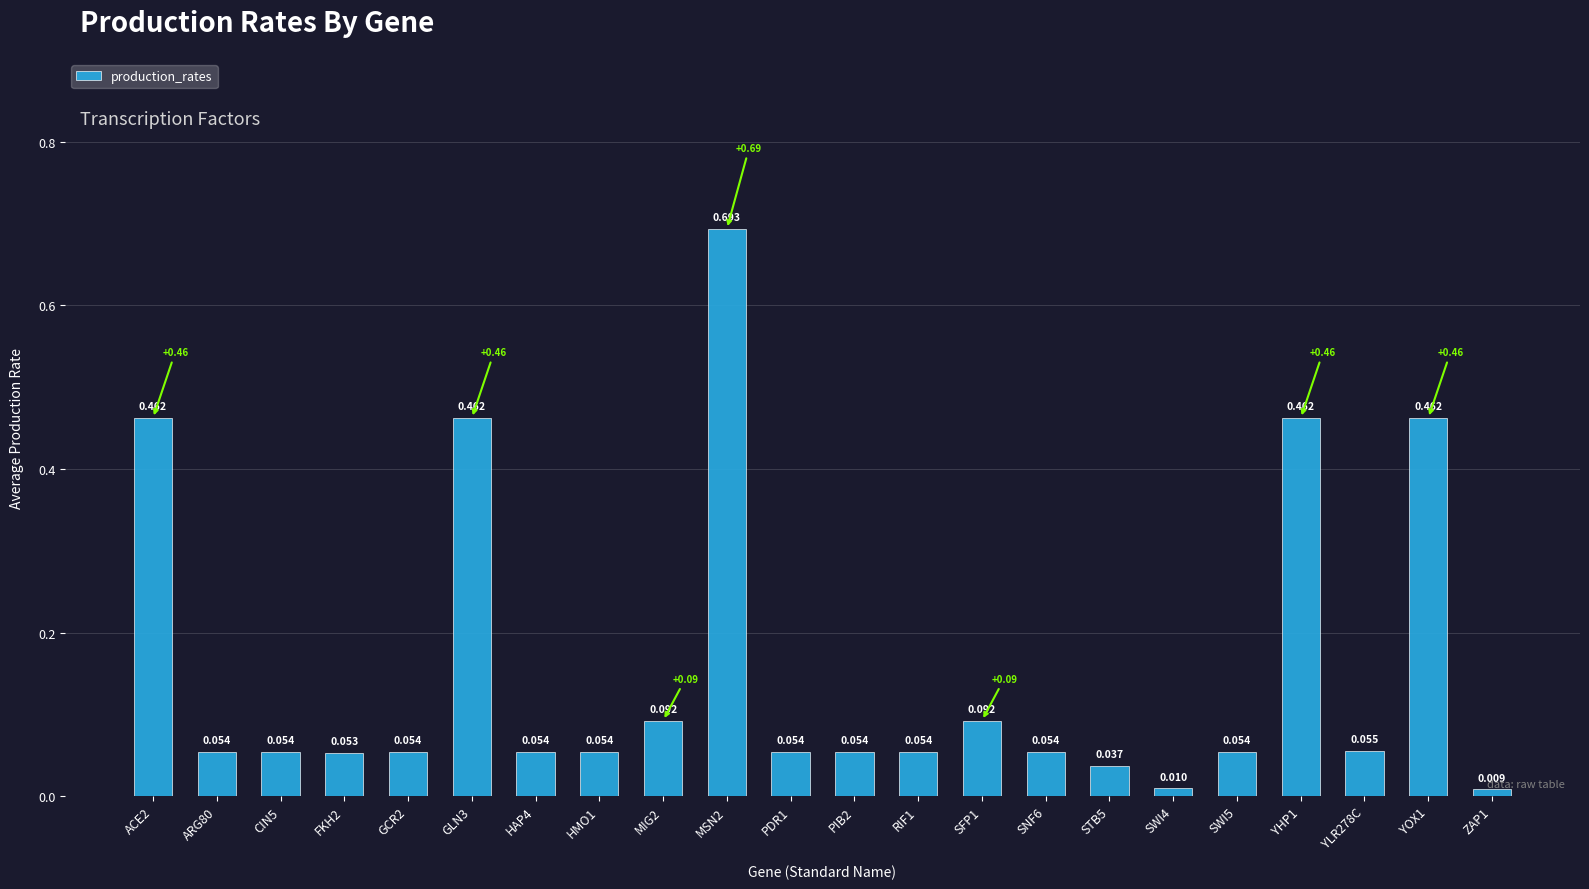

Reading left to right, list all the values displayed in this chart.

0.5	0.1	0.1	0.1	0.1	0.5	0.1	0.1	0.1	0.7	0.1	0.1	0.1	0.1	0.1	0.0	0.0	0.1	0.5	0.1	0.5	0.0